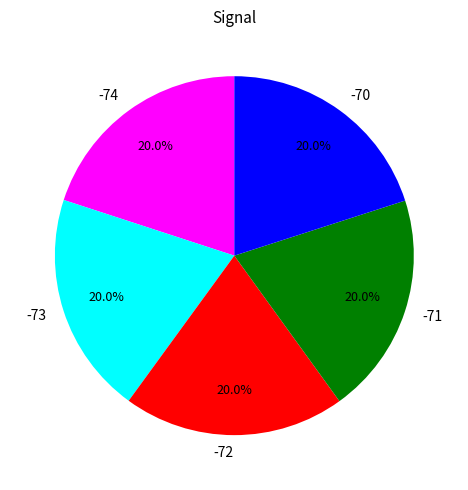

How much of the chart is everything except -73?

80.0%